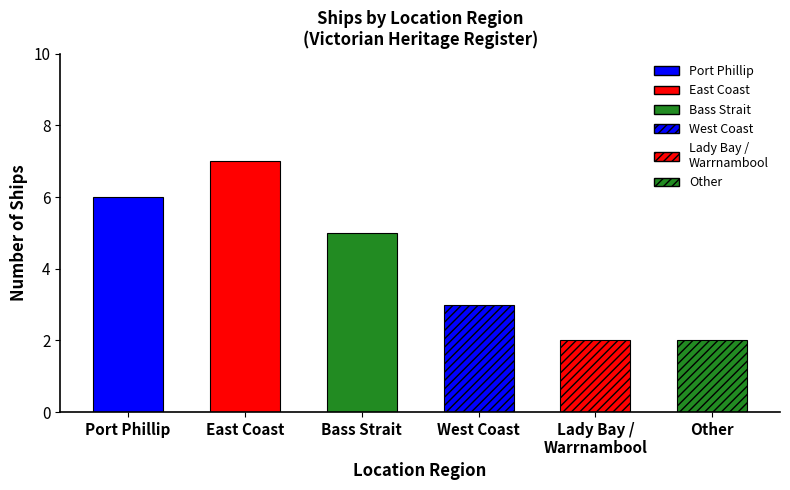

At which label is the value closest to 4?

Bass Strait